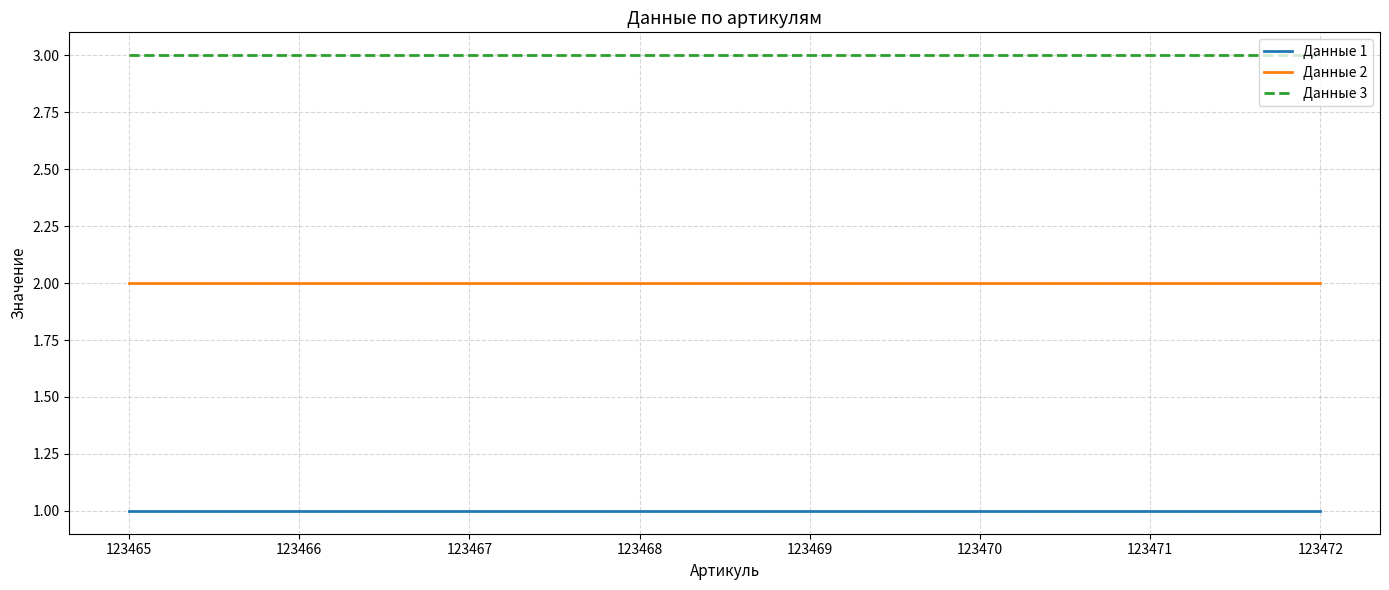

True or false: Данные 1 and Данные 2 cross at least once.

False